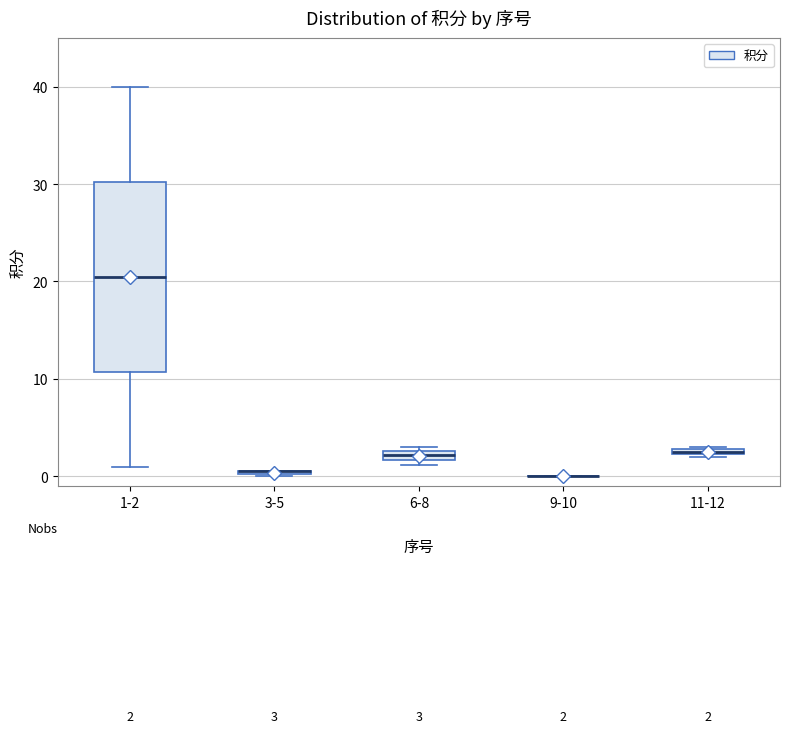

Comparing the boxes themselves (not the whiskers), which one is the tallest?

1-2